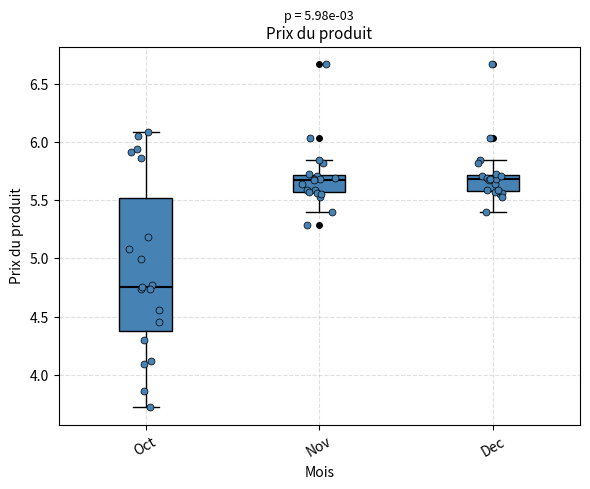

Reading left to right, read every box against the y-axis: the position of its median line, the range the box covers, and the ends of its whiskers. The values are not printed on the chart, so give them approximately, as read against the axis.

Oct: median 4.75, box 4.40 to 5.50, whiskers 3.70 to 6.10
Nov: median 5.65, box 5.55 to 5.70, whiskers 5.40 to 5.85
Dec: median 5.70 (just below the box's upper edge), box 5.60 to 5.70, whiskers 5.40 to 5.85